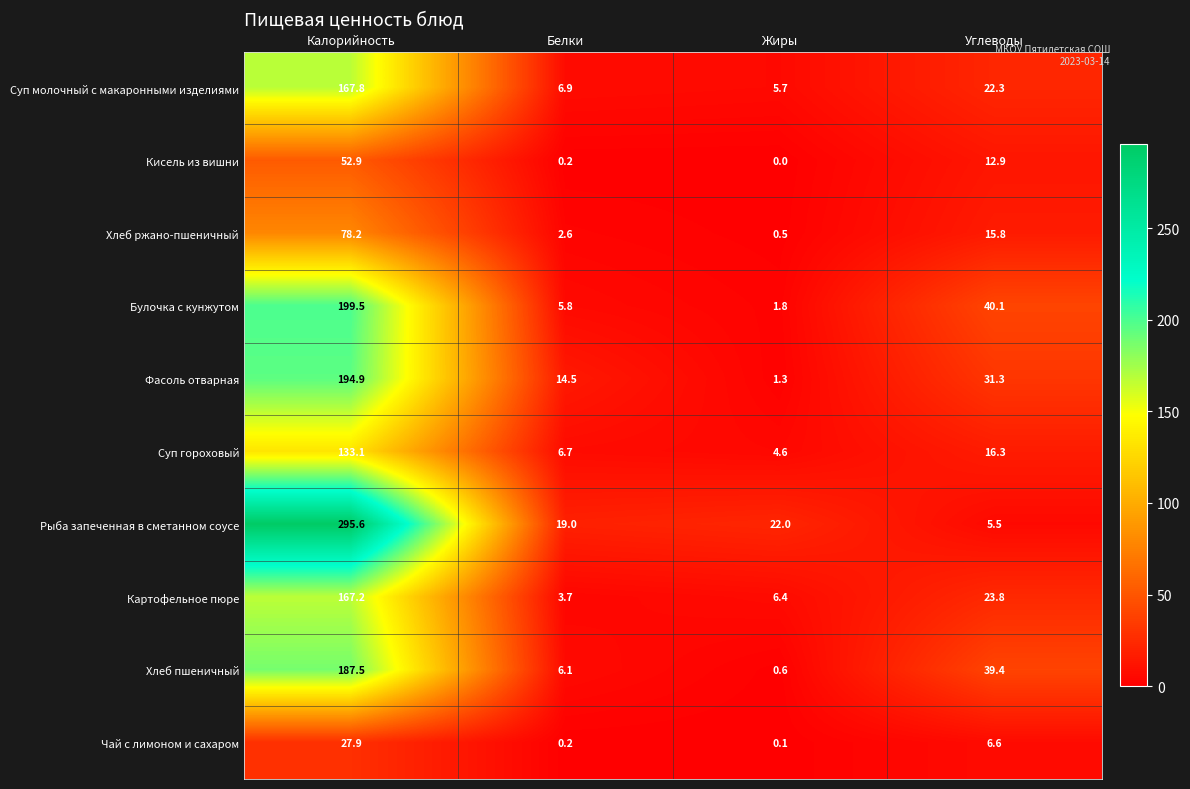

What is the approximate value of Булочка с кунжутом at Жиры?

1.8